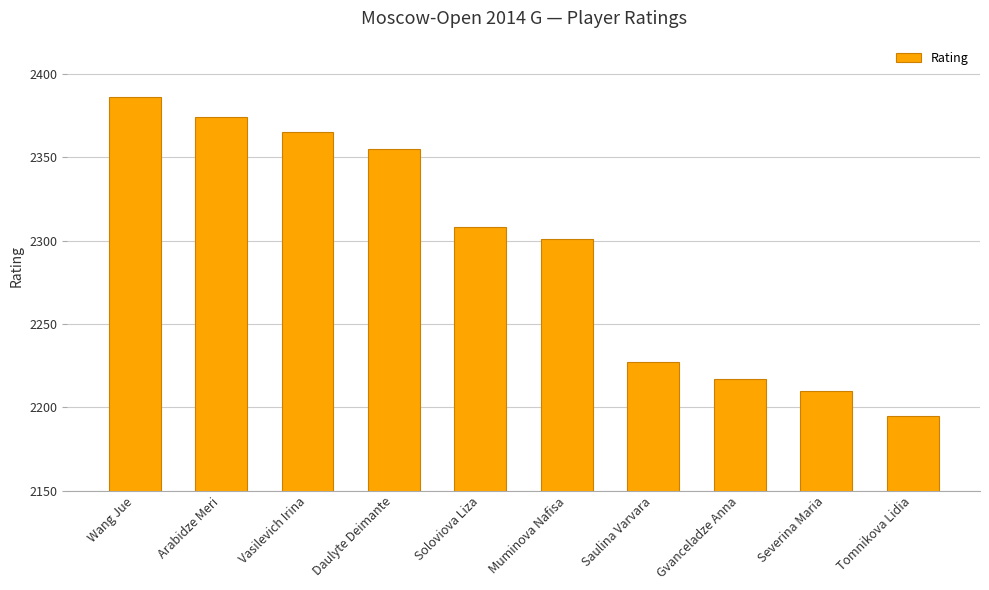

Read the value at Severina Maria.

2210